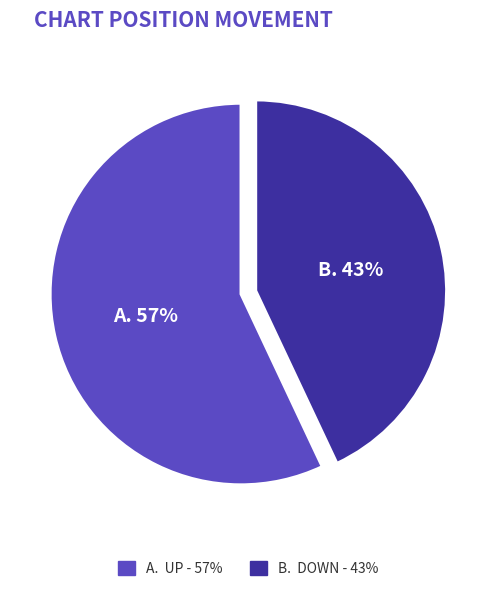

Does any single category account for the majority?

Yes